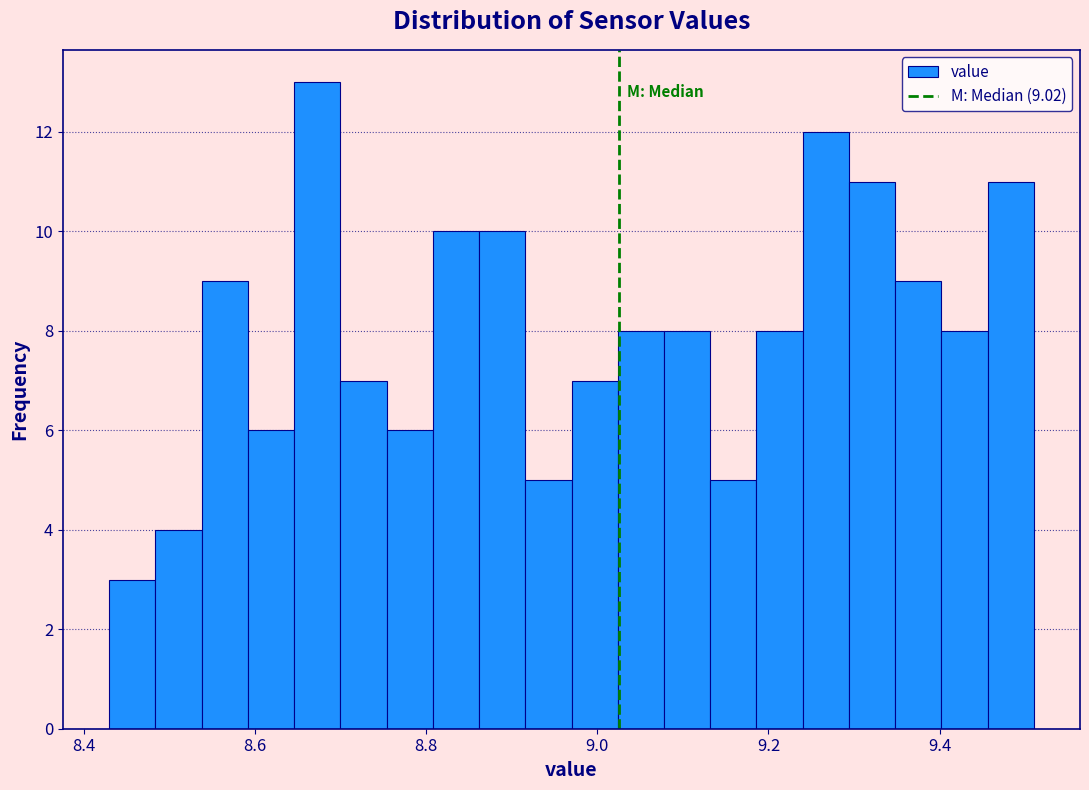

Read against the x-axis, roughly where is the centre of the tallest bar?

8.68